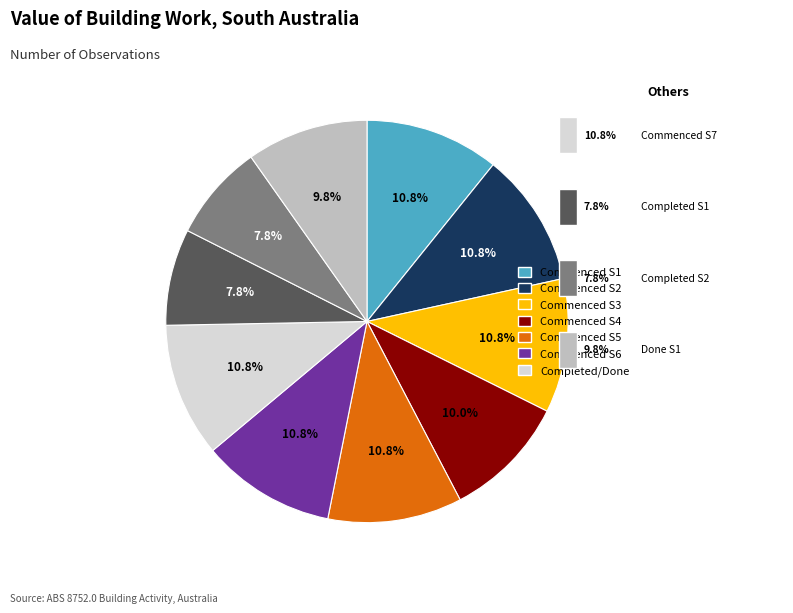

Is there any slice that represents more than half of the pie?

No